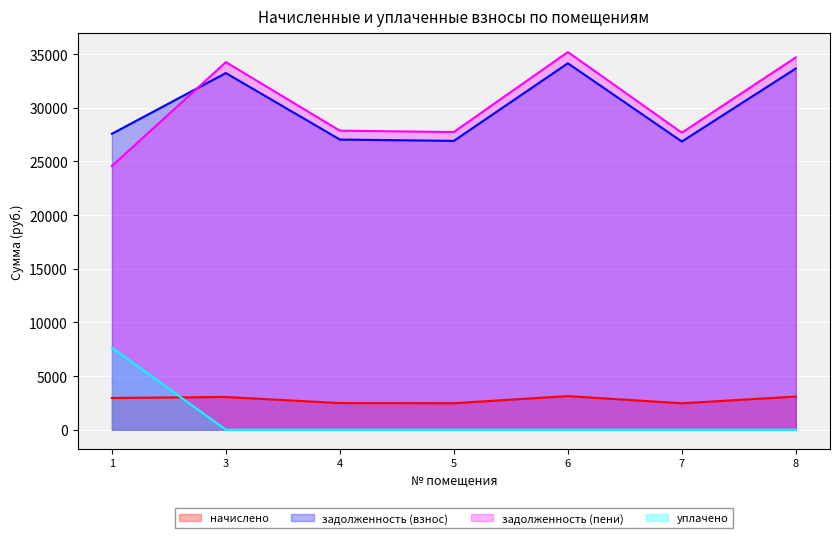

The уплачено series shows 0.0 at 8. True or false?

True